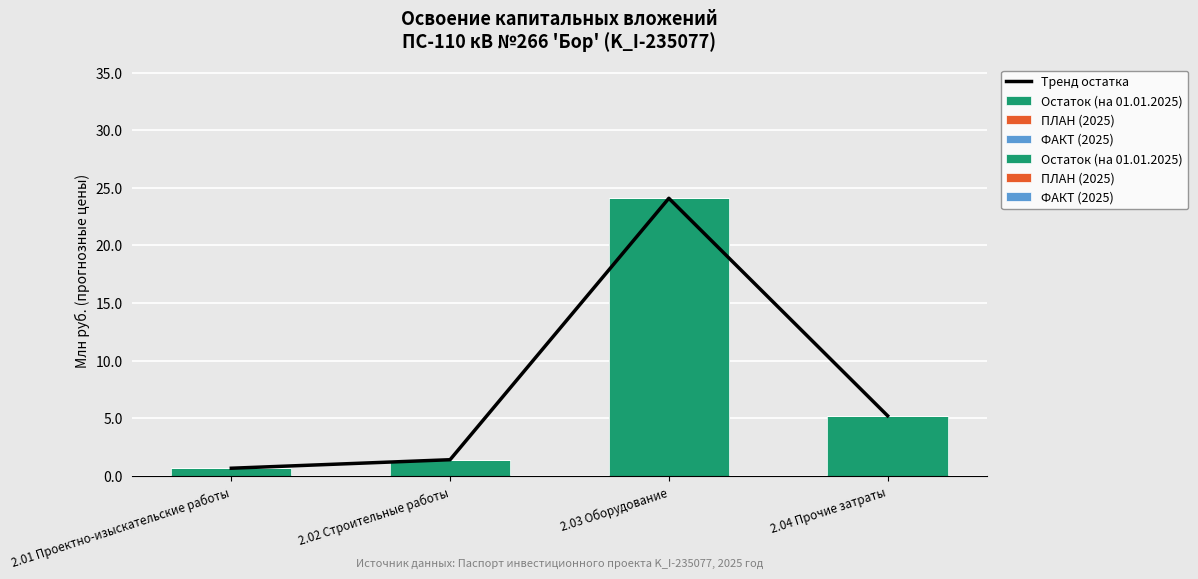

What position from the right is 2.04 Прочие затраты?

1